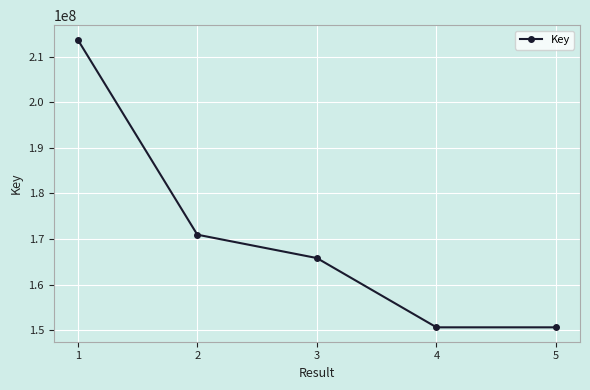

Read the value at 3, to the nearest 100.

165807700